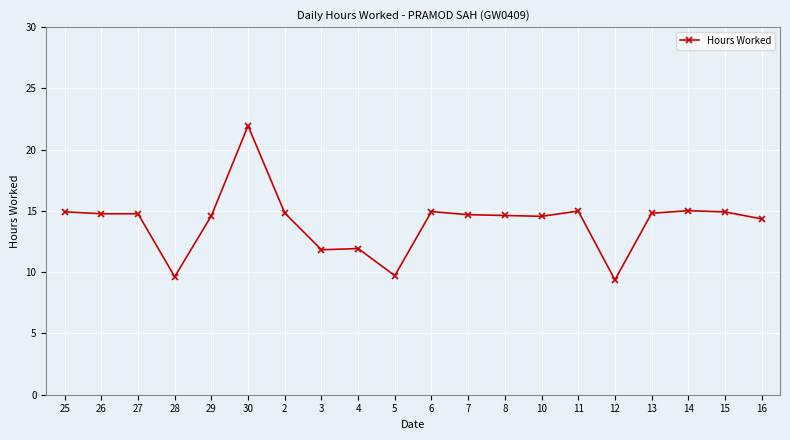

What is the sum of the values at 15 and 29?

29.5